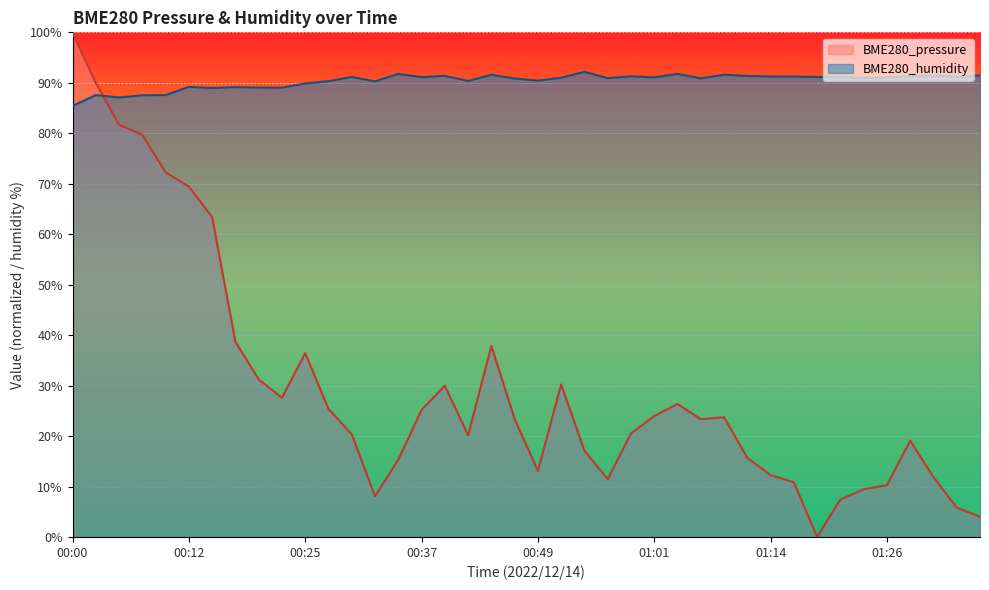

Reading left to right, what are all the values shown in this chart?

BME280_pressure: 100.0	90.0	81.7	79.7	72.2	69.4	63.4	38.7	31.2	27.6	36.4	25.4	20.3	8.1	15.3	25.2	30.0	20.2	37.8	23.4	13.1	30.2	17.1	11.5	20.5	24.0	26.4	23.3	23.7	15.7	12.3	10.8	0.0	7.4	9.5	10.2	19.1	11.9	5.8	4.0
BME280_humidity: 85.4	87.6	87.1	87.5	87.6	89.2	89.0	89.1	89.0	89.0	89.9	90.3	91.2	90.3	91.8	91.1	91.4	90.4	91.6	90.8	90.4	91.0	92.2	90.9	91.3	91.1	91.8	90.9	91.6	91.3	91.2	91.2	91.2	91.1	91.0	91.1	91.2	91.4	91.2	91.4